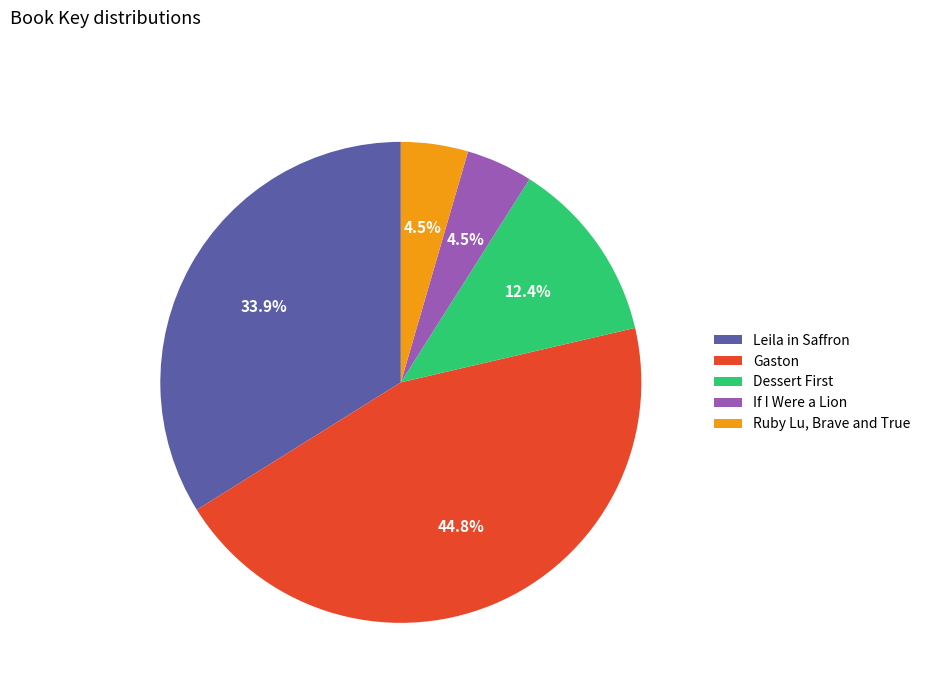

Count the number of slices in the pie.

5